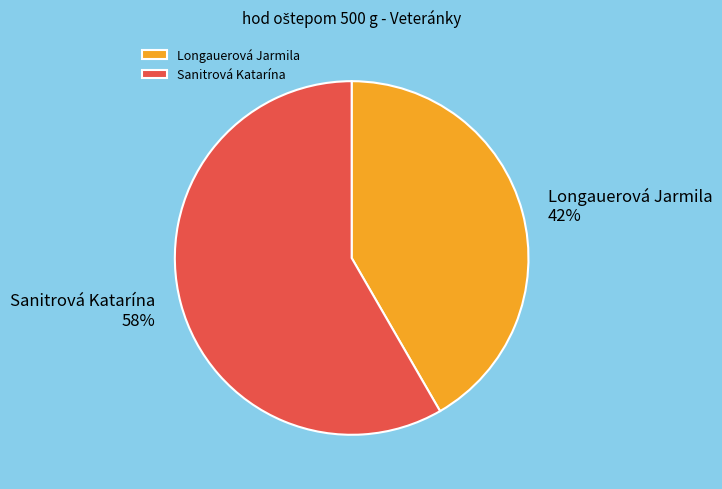

Is the sum of Sanitrová Katarína and Longauerová Jarmila greater than half?

Yes